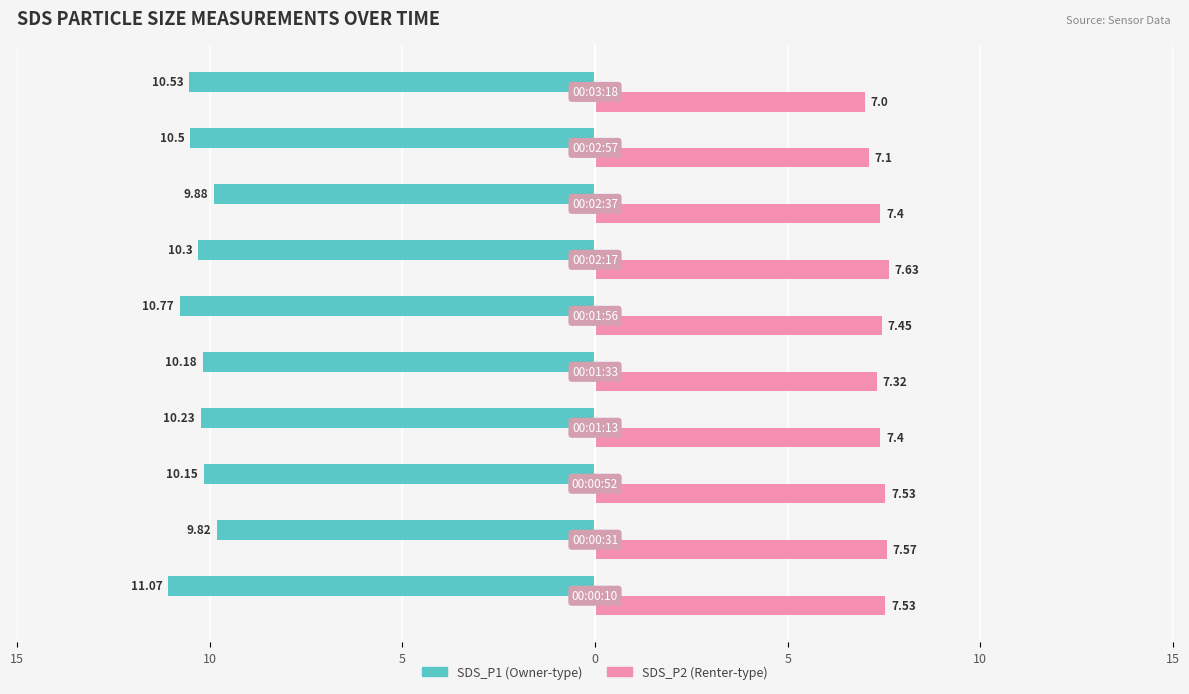

The SDS_P1 series shows -10.2 at 5. True or false?

True